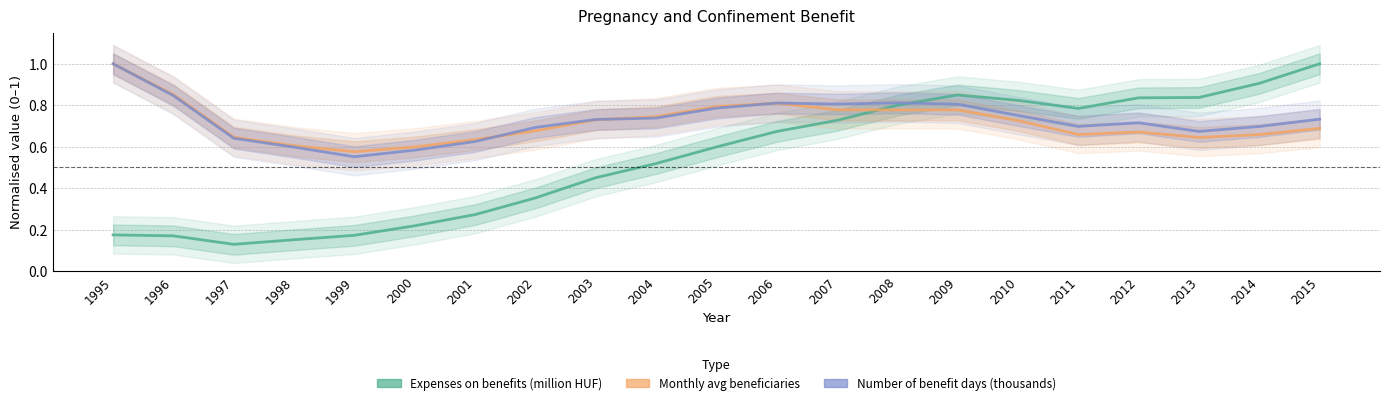

What is the sum of all Number of benefit days (thousands) values?

15.3